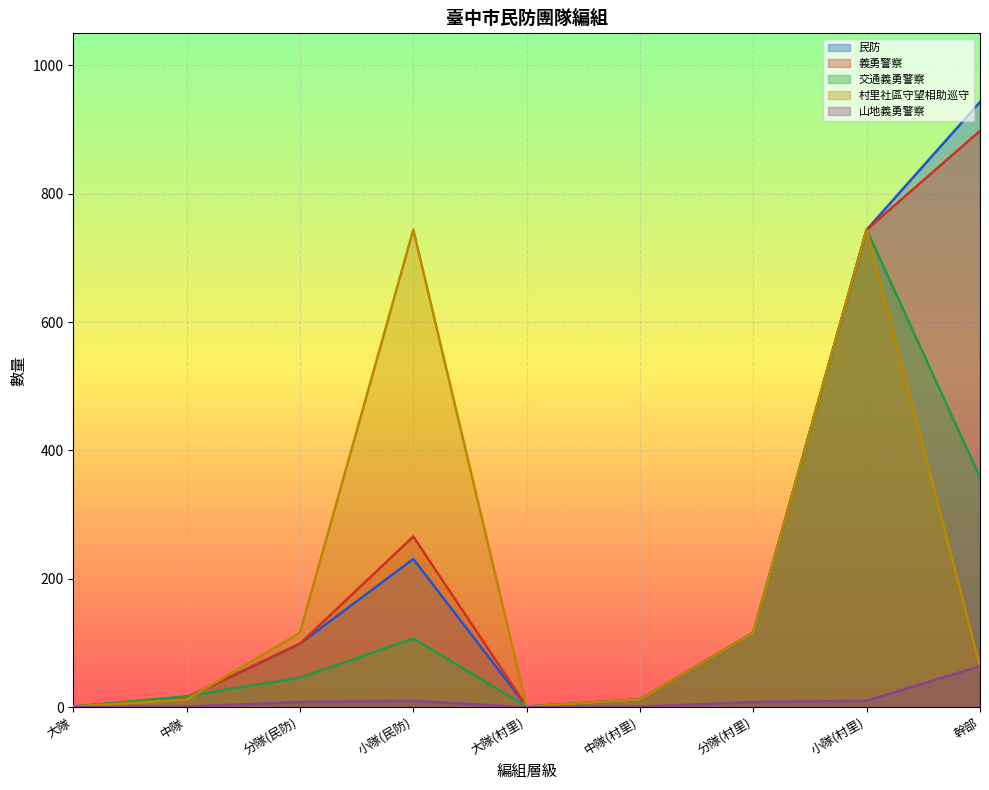

True or false: 交通義勇警察 has a value of 255 at 小隊(村里).

False